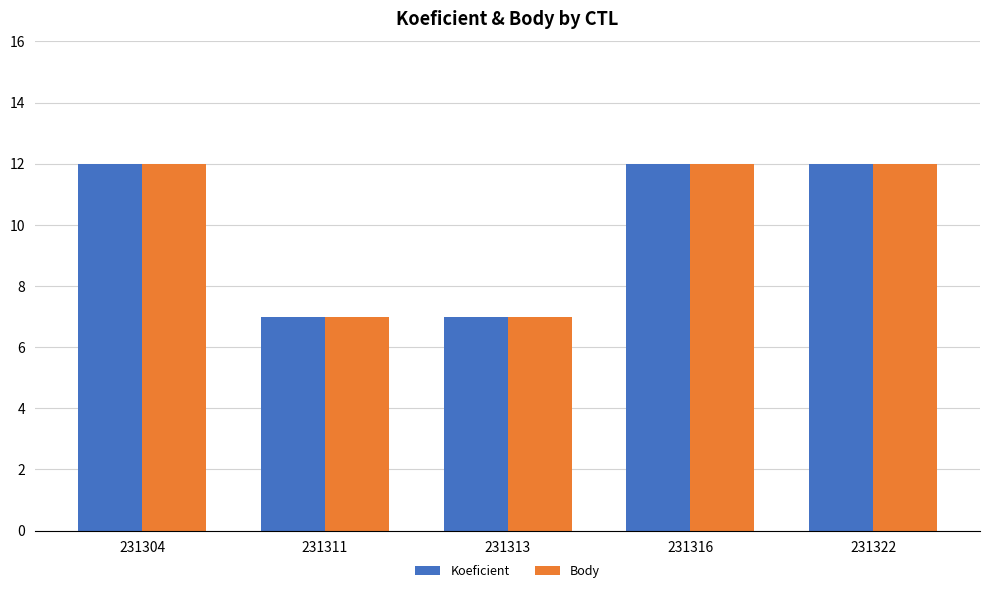

What are all the series names shown in the legend?

Koeficient, Body